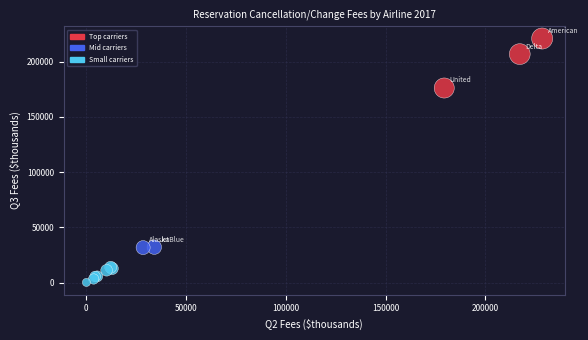

What Y value in the scatter plot is closest to 110588?

176219.3